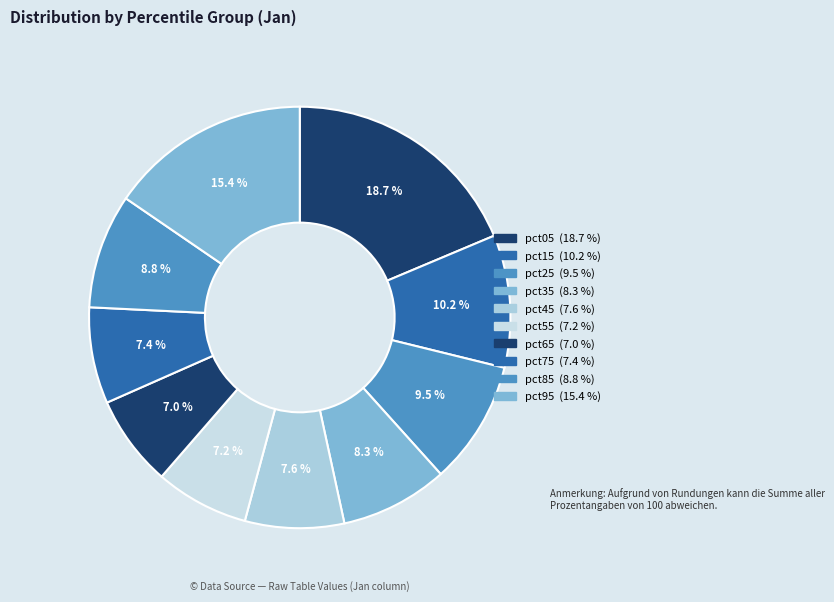

Count the number of slices in the pie.

10